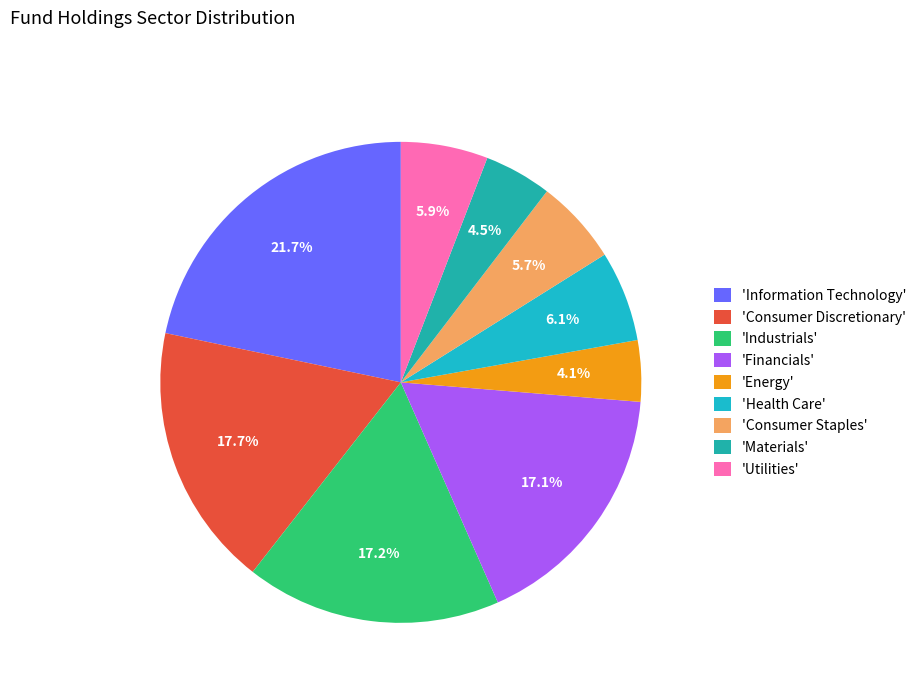

How many slices are in this pie chart?

9